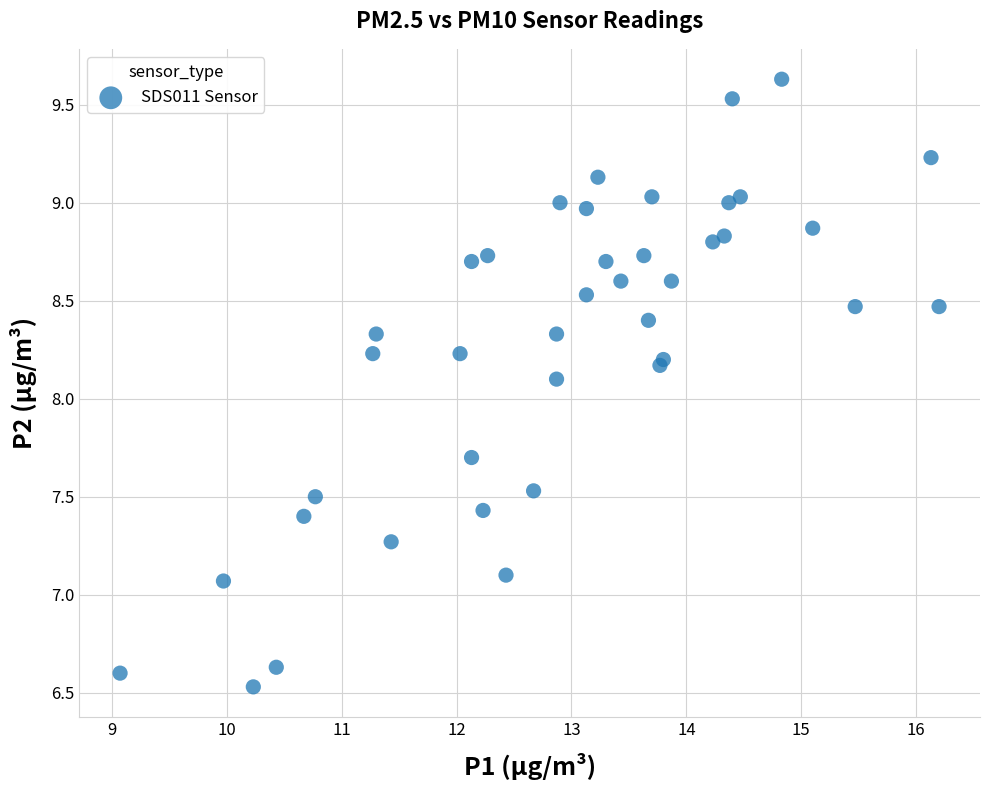

What Y value in the scatter plot is closest to 8?

8.1